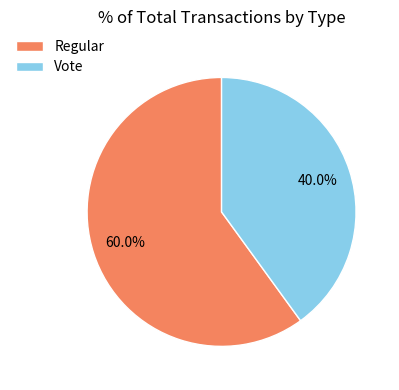

Combined, what portion of the pie is Regular and Vote?

100.0%